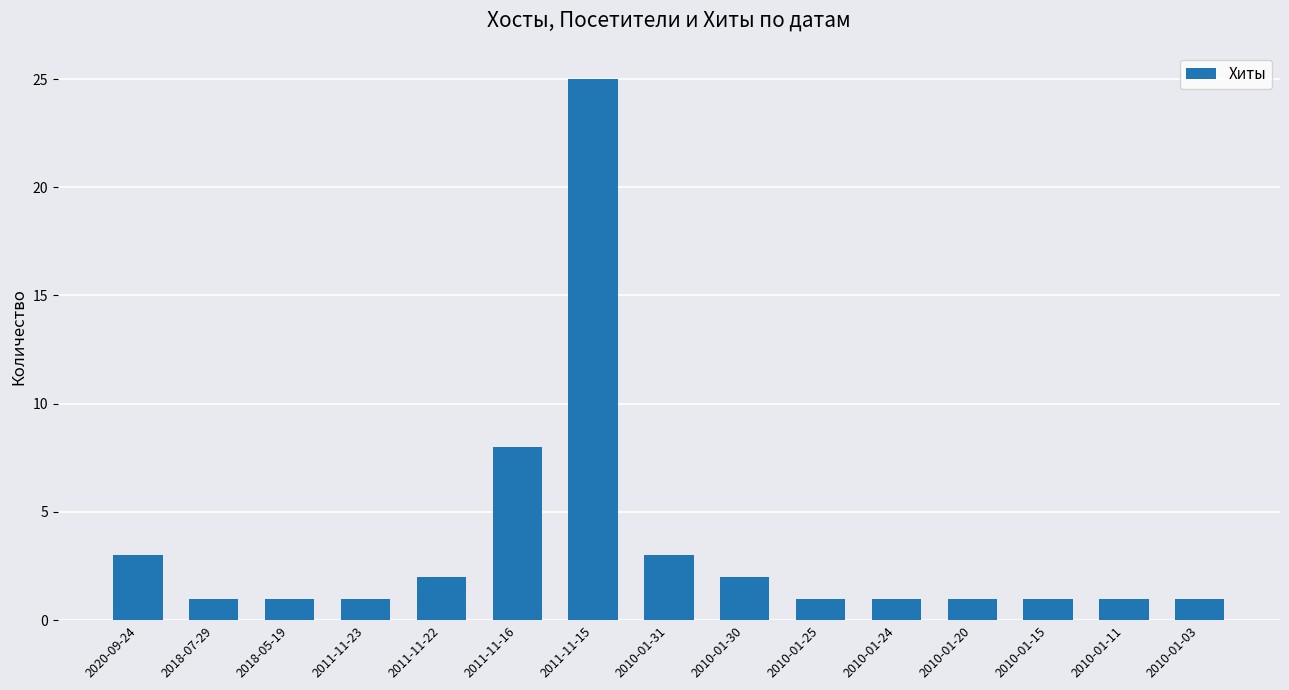

What is the difference between the maximum and second lowest values?

24